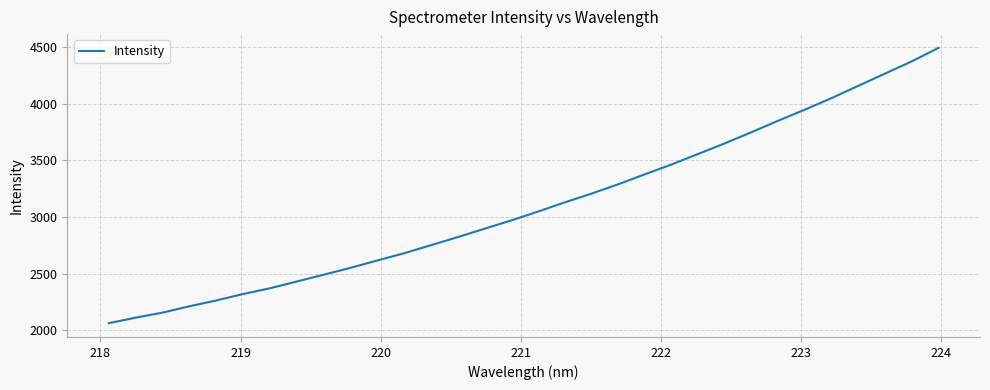

What is the minimum value shown in the chart?

2062.8